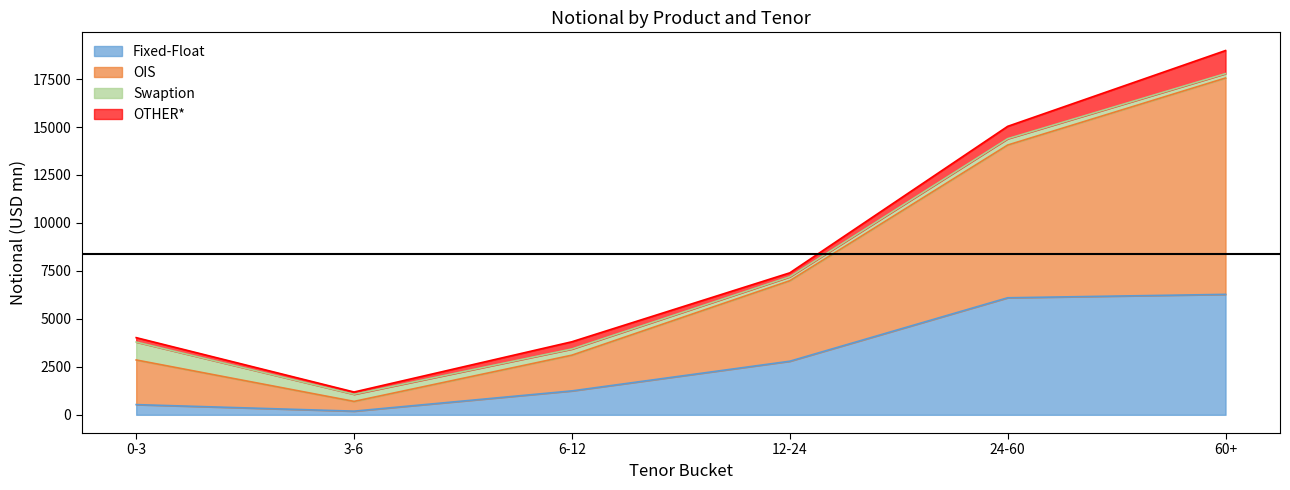

Count the number of categories in the chart.

6